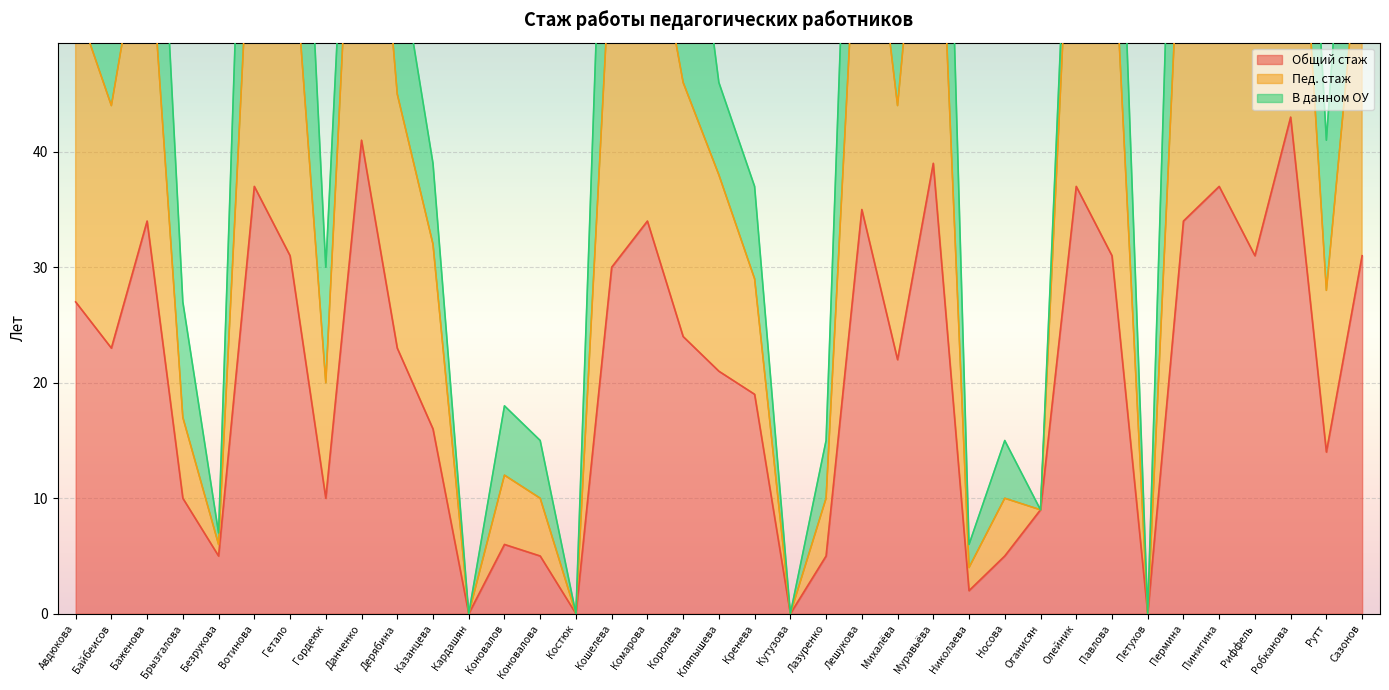

True or false: Общий стаж has a value of 5 at Коновалова.

True